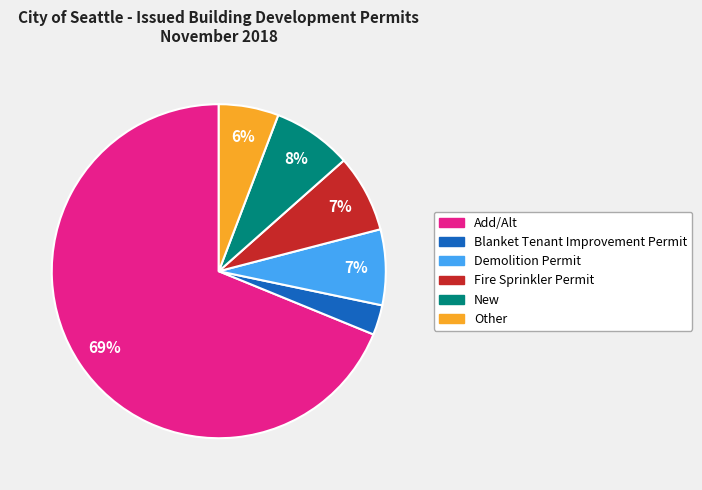

Combined, do Demolition Permit and Fire Sprinkler Permit account for over 50%?

No